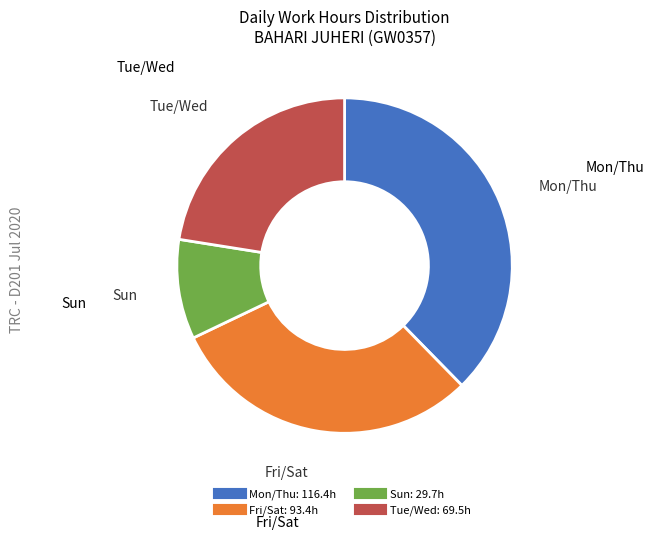

Does any single category account for the majority?

No